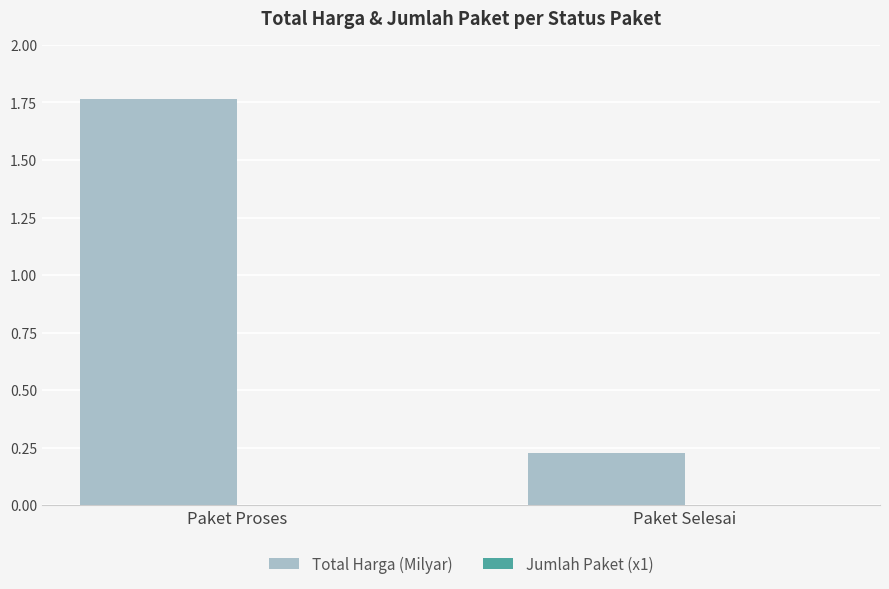

Is it true that Total Harga (Milyar) equals 0.5 at Paket Proses?

False